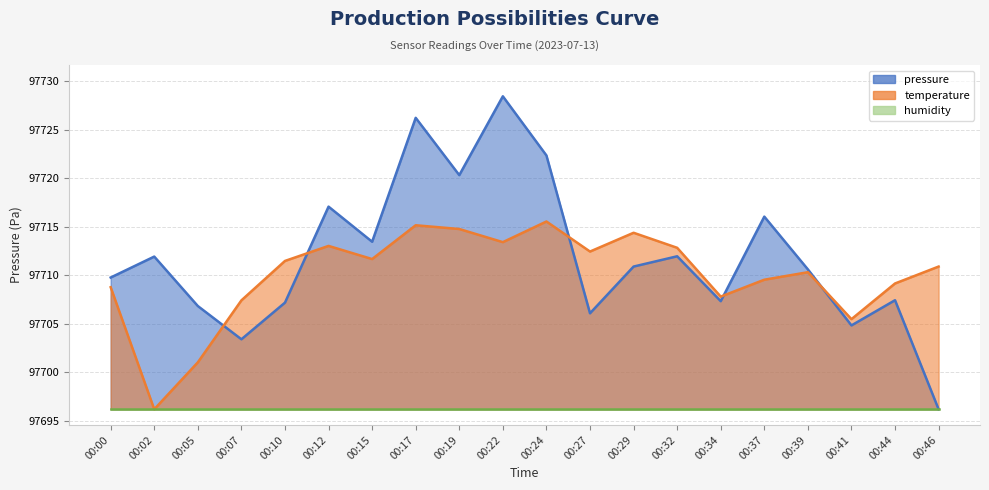

Between which two adjacent categories do pressure and temperature first intersect?

00:05 and 00:07